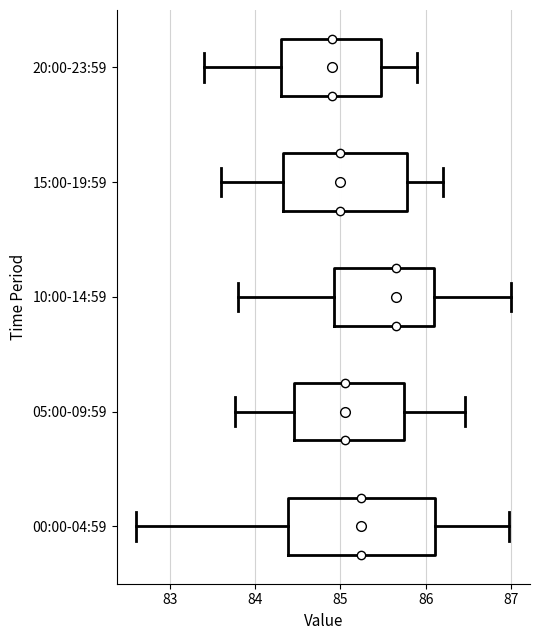

Reading bottom to top, transcribe this box plot: for each box, give where its median line is, the range the box spans, and where its two whiskers end, as read against the x-axis. The values are not printed on the chart, so give them approximately, as read against the axis.

00:00-04:59: median 85.2, box 84.4 to 86.1, whiskers 82.6 to 87.0
05:00-09:59: median 85.1, box 84.5 to 85.8, whiskers 83.8 to 86.5
10:00-14:59: median 85.7, box 84.9 to 86.1, whiskers 83.8 to 87.0
15:00-19:59: median 85.0, box 84.3 to 85.8, whiskers 83.6 to 86.2
20:00-23:59: median 84.9, box 84.3 to 85.5, whiskers 83.4 to 85.9